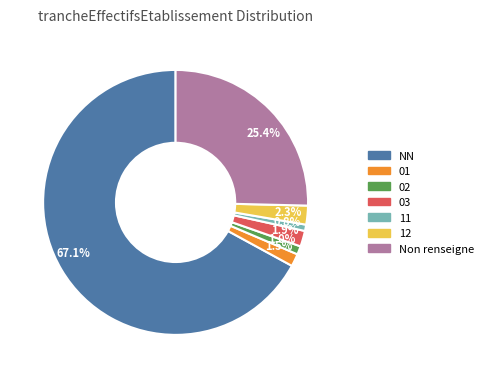

Between 67.1% and 0.8%, which is larger?

67.1%